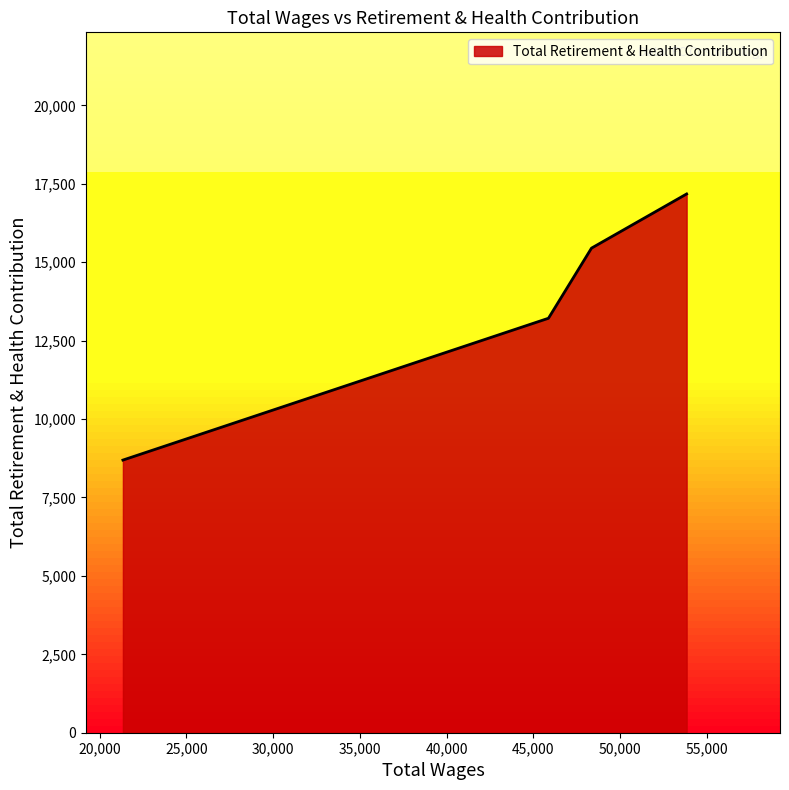

What is the sum of all values?

54537